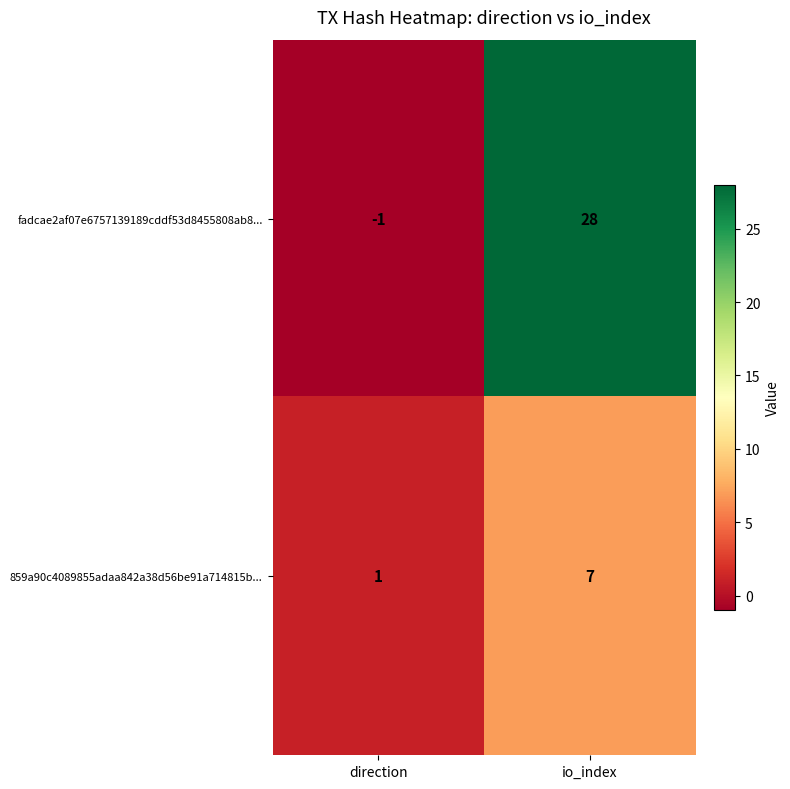

True or false: fadcae2af07e6757139189cddf53d8455808ab8... has a value of 28 at io_index.

True